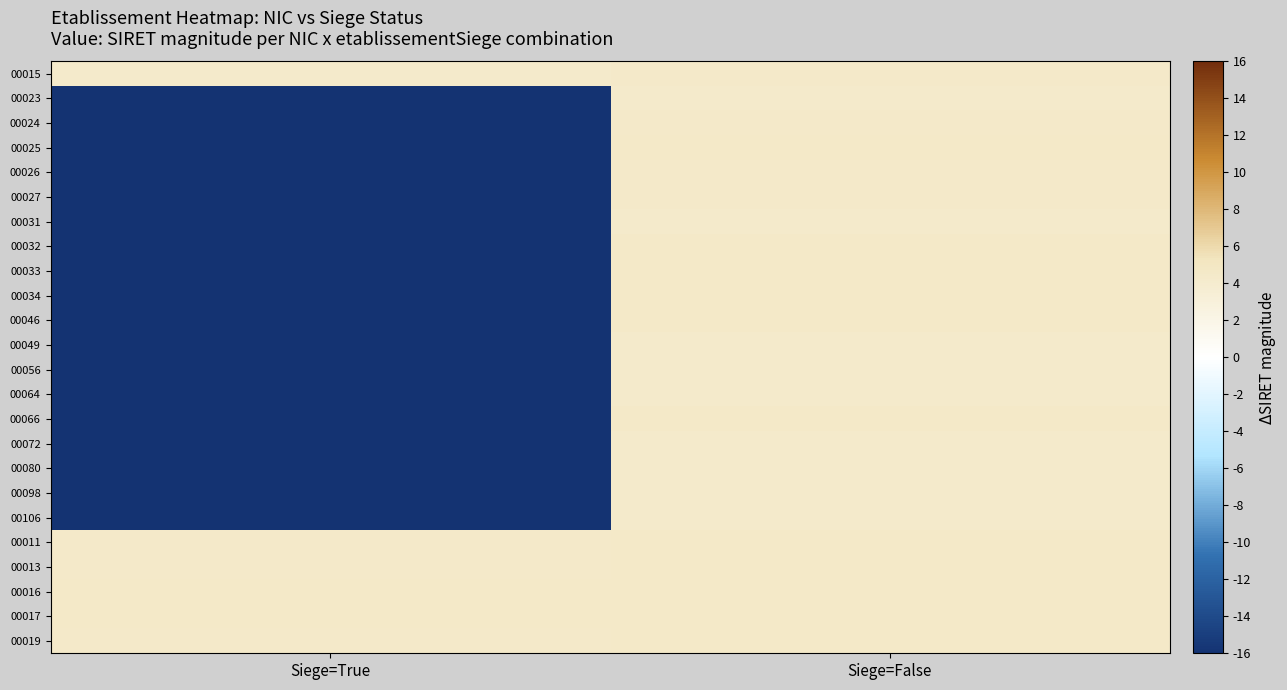

Count the number of data series in this chart.

24